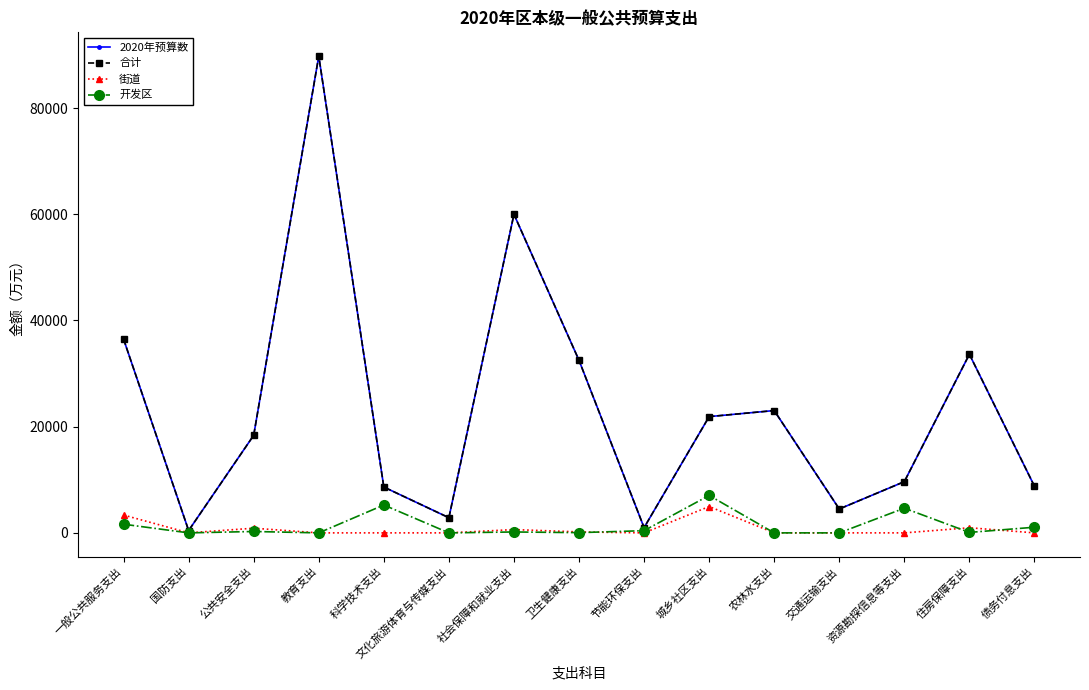

The value of 合计 at 农林水支出 is 40246.3. True or false?

False